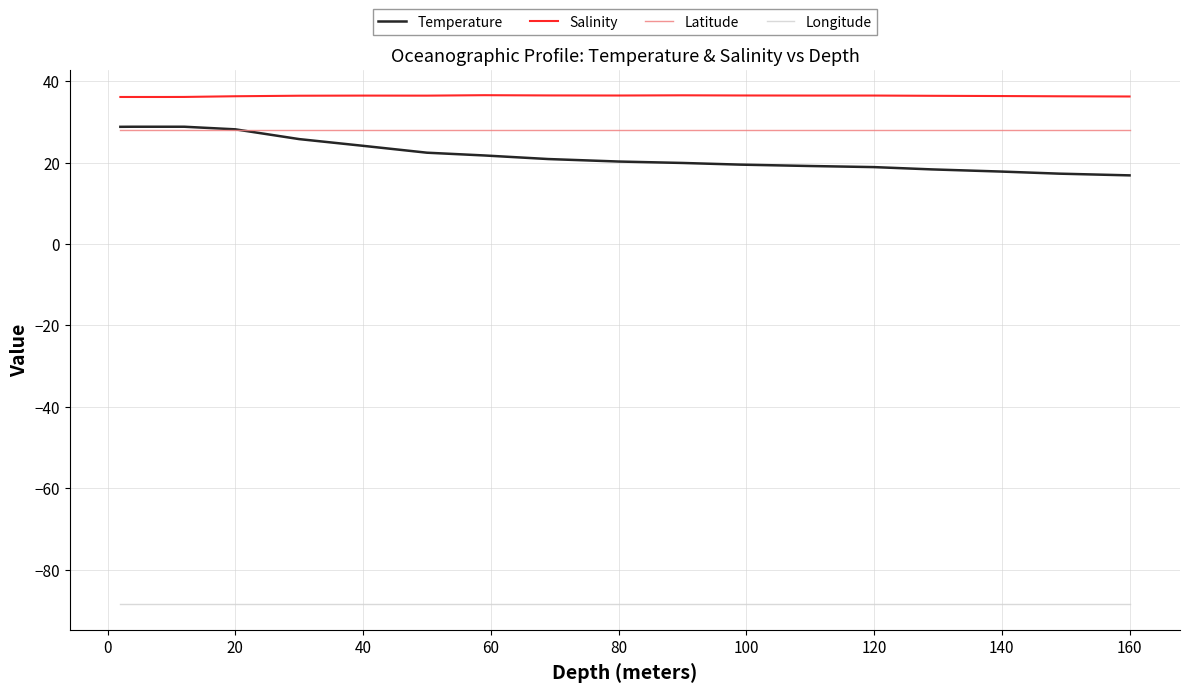

What is the lowest value of the Temperature series?

16.9